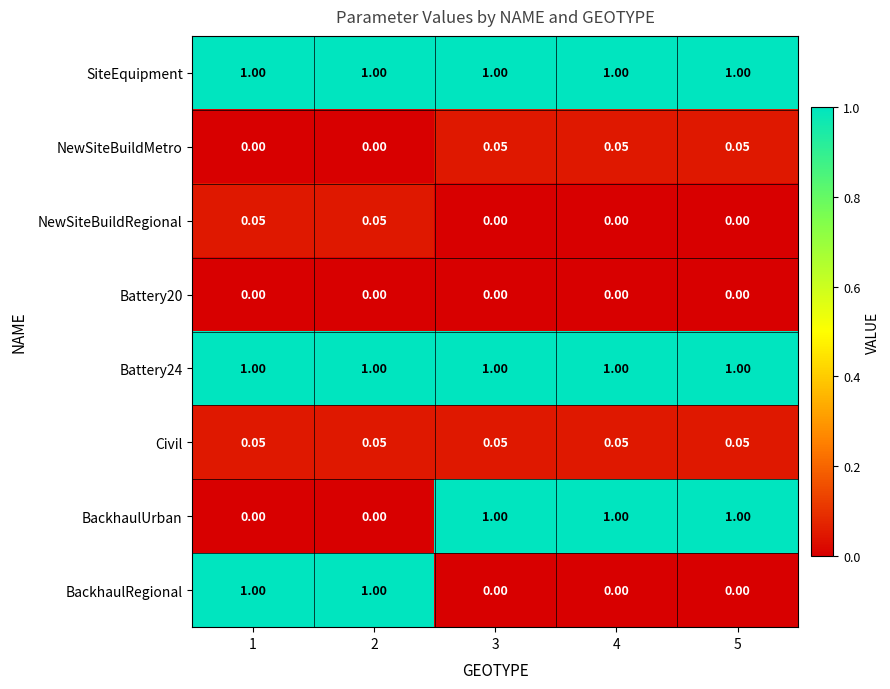

How many positive values does the NewSiteBuildMetro series have?

3